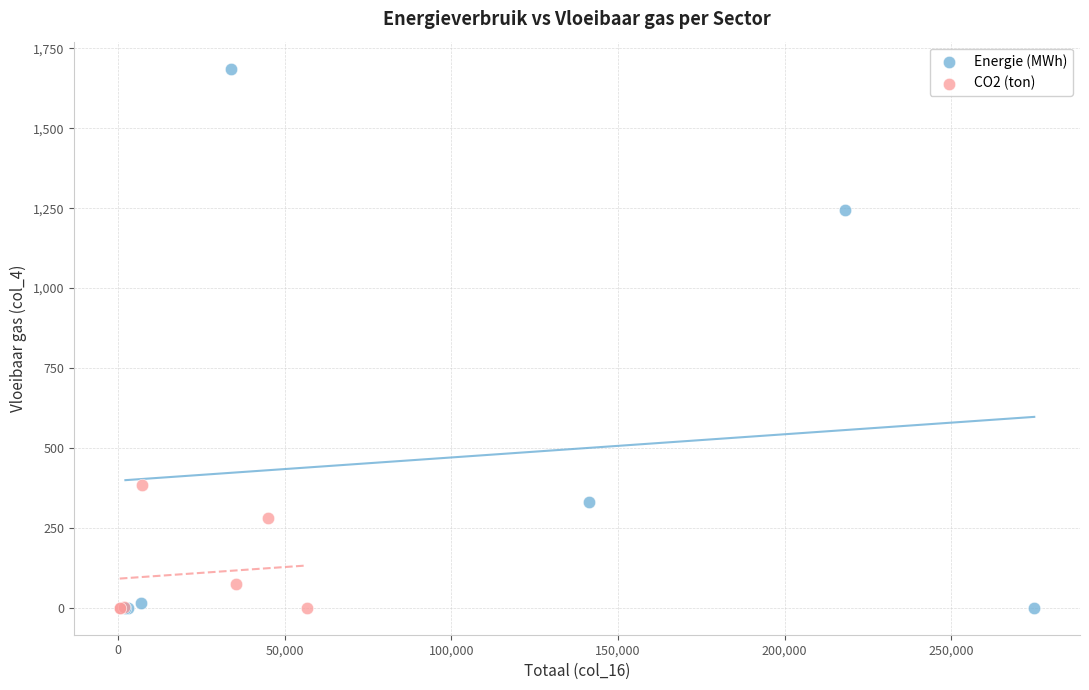

Which series contains the highest Y value?

Energie (MWh)